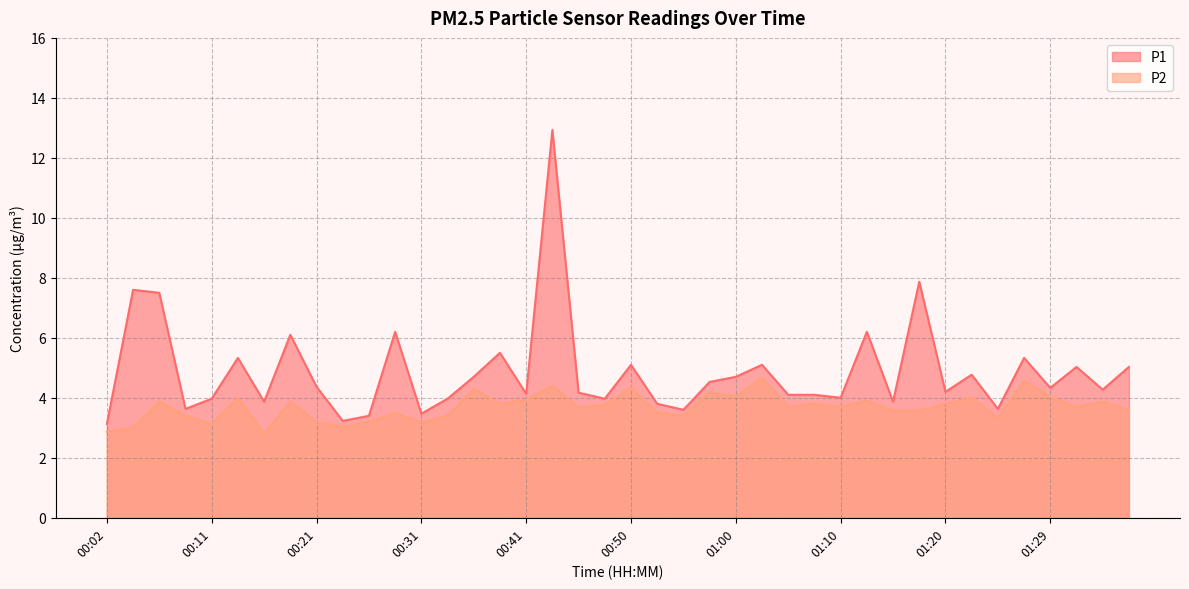

Reading right to left, what are all the values shown in this chart?

P1: 5.0	4.3	5.0	4.3	5.3	3.6	4.8	4.2	7.9	3.9	6.2	4.0	4.1	4.1	5.1	4.7	4.5	3.6	3.8	5.1	4.0	4.2	12.9	4.1	5.5	4.7	4.0	3.5	6.2	3.4	3.2	4.4	6.1	3.9	5.3	4.0	3.6	7.5	7.6	3.1
P2: 3.6	3.9	3.7	4.0	4.6	3.3	4.0	3.8	3.6	3.6	3.9	3.7	3.8	3.7	4.7	4.0	4.2	3.4	3.5	4.3	3.8	3.7	4.4	3.9	3.8	4.3	3.4	3.2	3.5	3.2	3.0	3.2	3.9	2.8	4.0	3.1	3.4	3.9	3.0	2.9